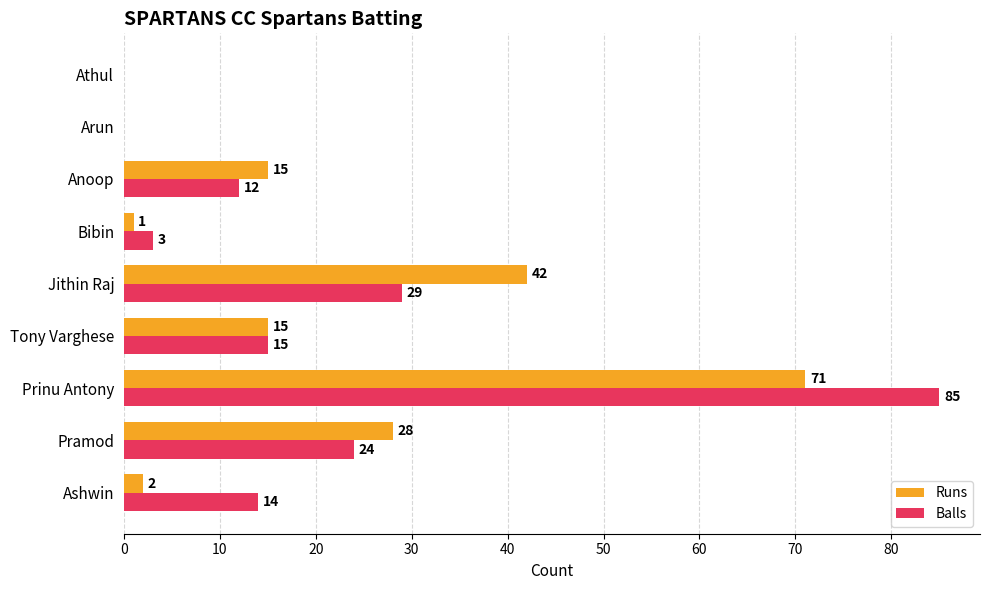

How many data points does each series have?

9